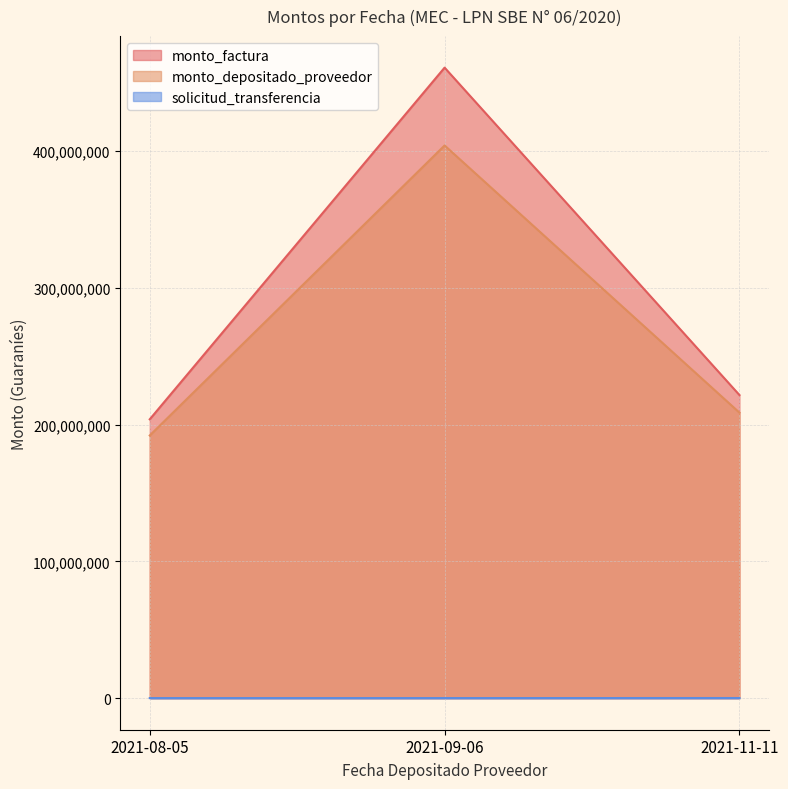

What is the difference between the monto_factura values at 2021-08-05 and 2021-09-06?

257020735